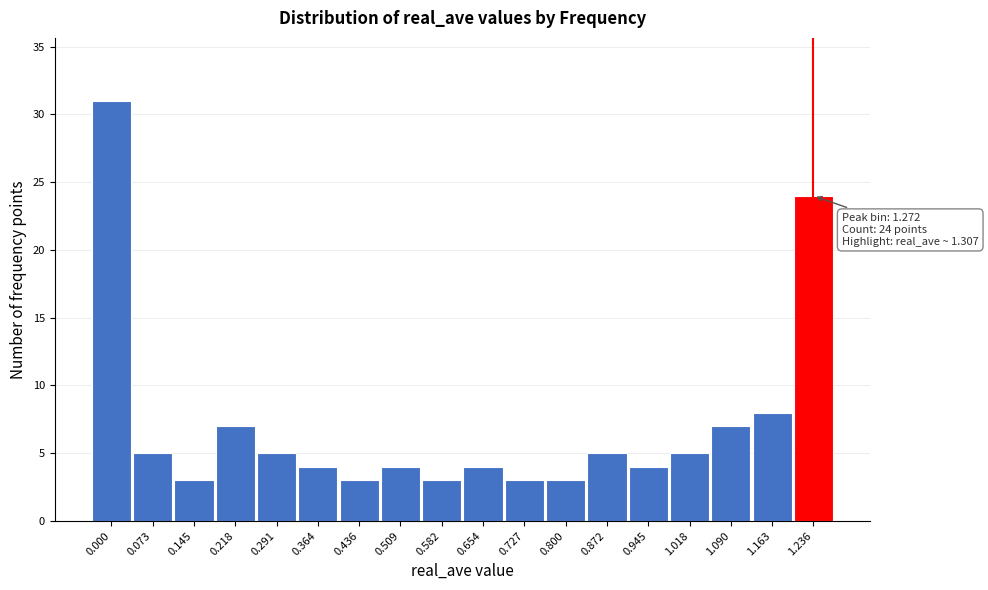

Reading left to right, what are all the values shown in this chart?

0.000=31	0.073=5	0.145=3	0.218=7	0.291=5	0.364=4	0.436=3	0.509=4	0.582=3	0.654=4	0.727=3	0.800=3	0.872=5	0.945=4	1.018=5	1.090=7	1.163=8	1.236=24